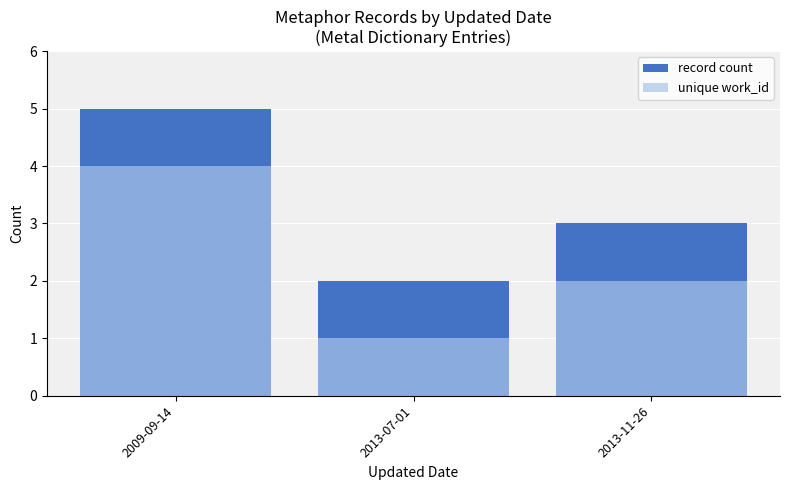

How many bars are there in total?

6